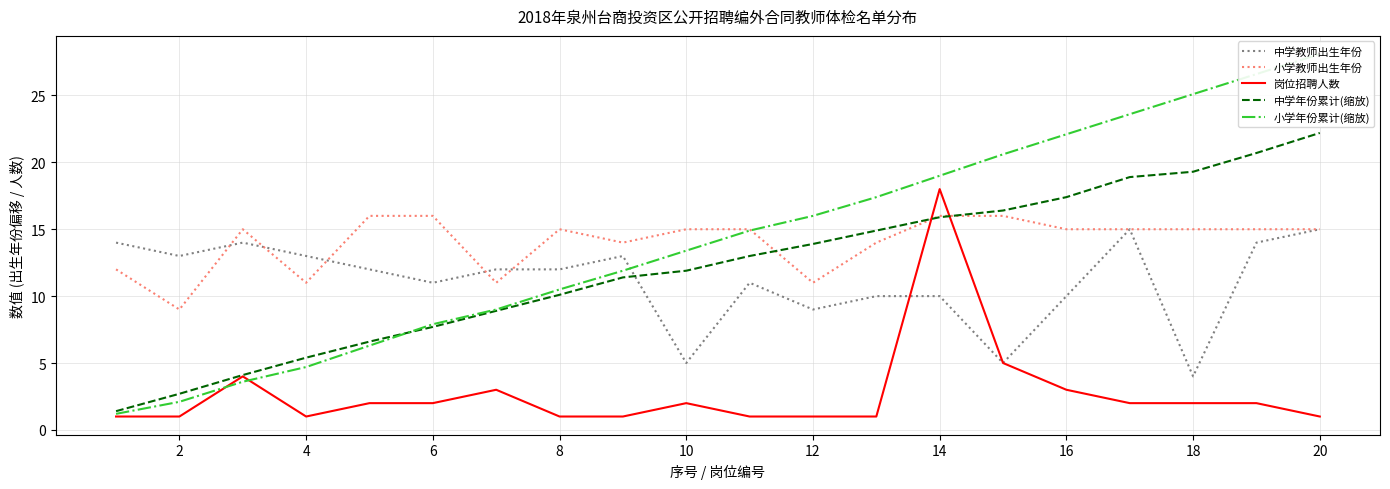

Read the 中学年份累计(缩放) value at 20.

22.2